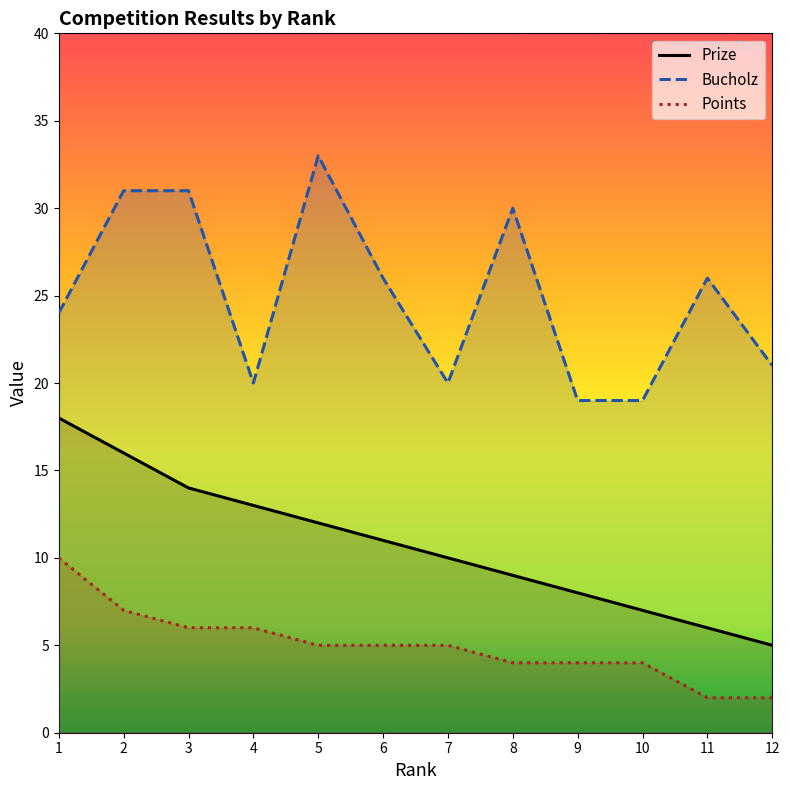

How many values in the Points series exceed 5?

4